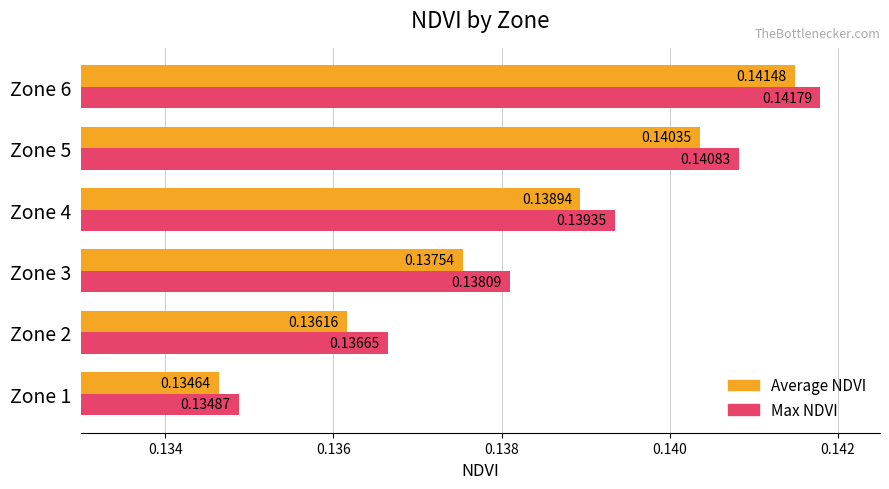

What is the sum of the Max NDVI values at Zone 5 and Zone 6?

0.3